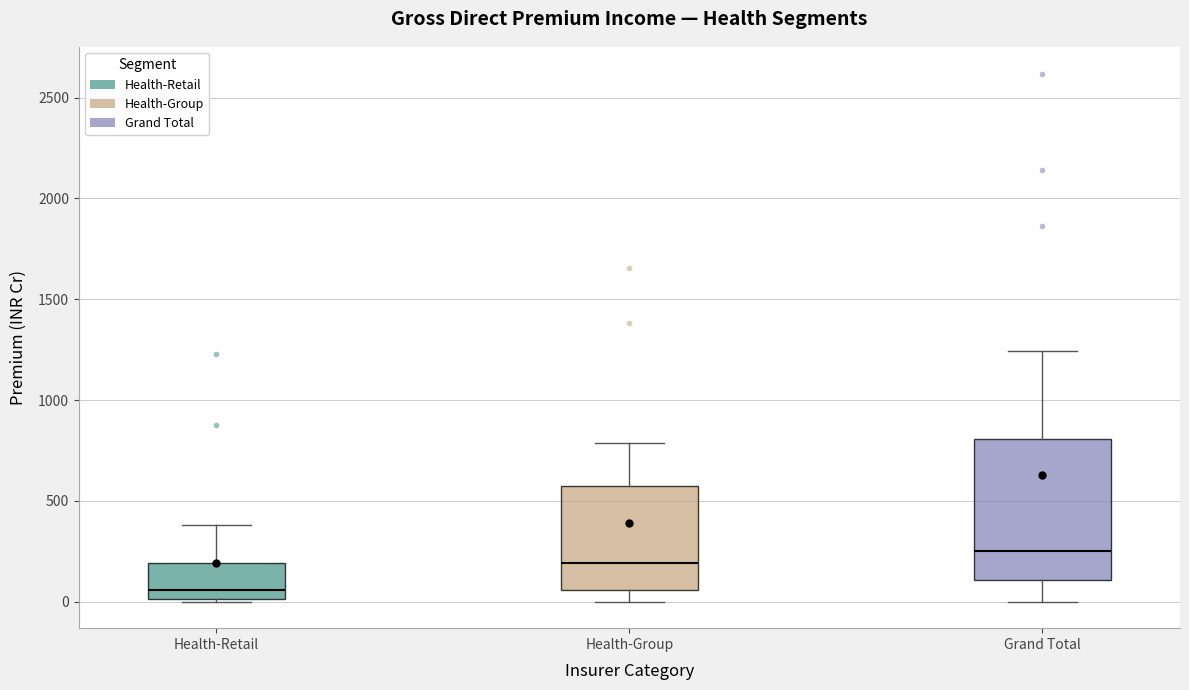

Comparing the boxes themselves (not the whiskers), which one is the tallest?

Grand Total